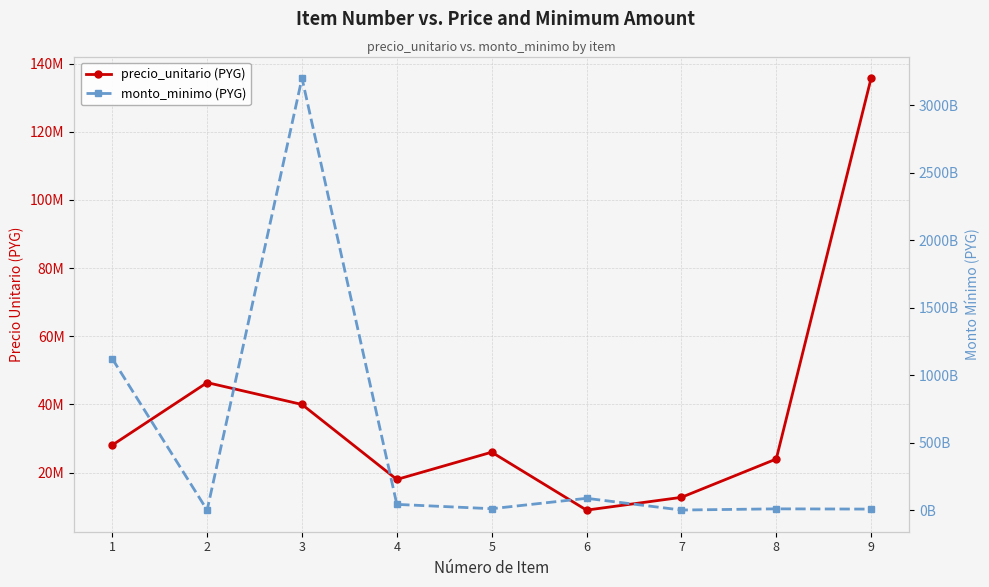

Rank the series by their maximum value, from highest to lowest.

monto_minimo (PYG), precio_unitario (PYG)